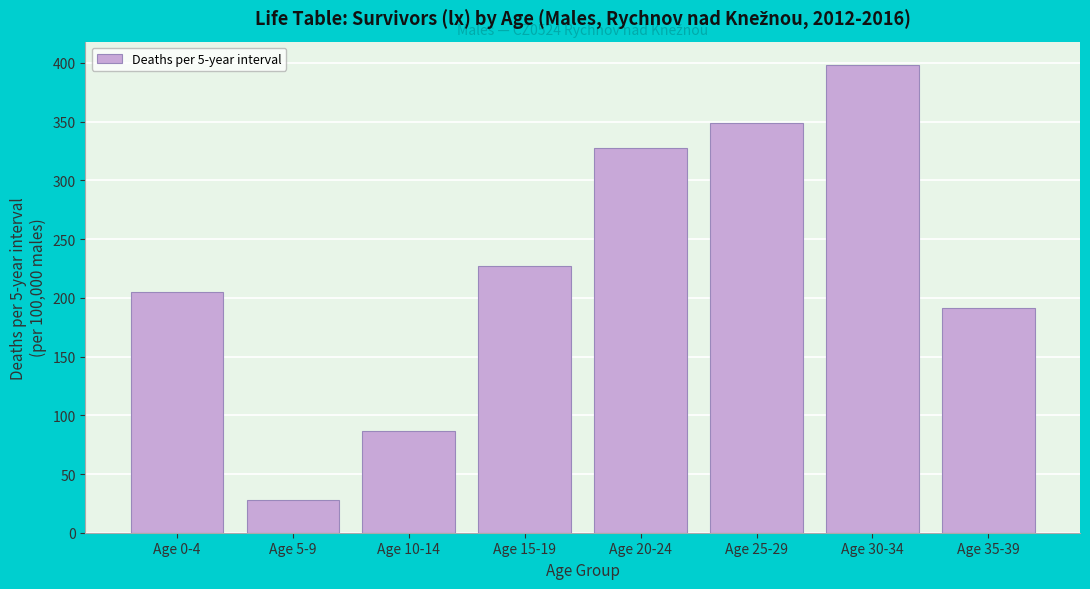

Reading left to right, extract all data points from this chart.

Age 0-4=205.1	Age 5-9=27.9	Age 10-14=86.8	Age 15-19=226.8	Age 20-24=327.7	Age 25-29=348.7	Age 30-34=398.2	Age 35-39=191.2